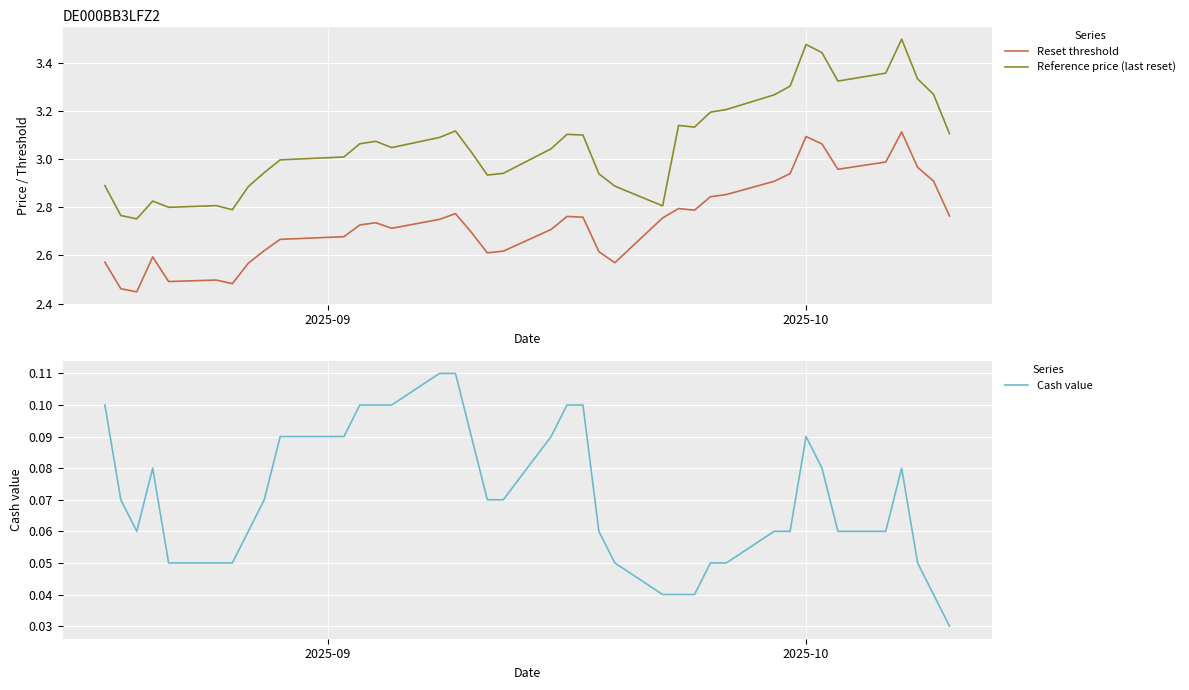

True or false: Reference price (last reset) and Reset threshold cross at least once.

False